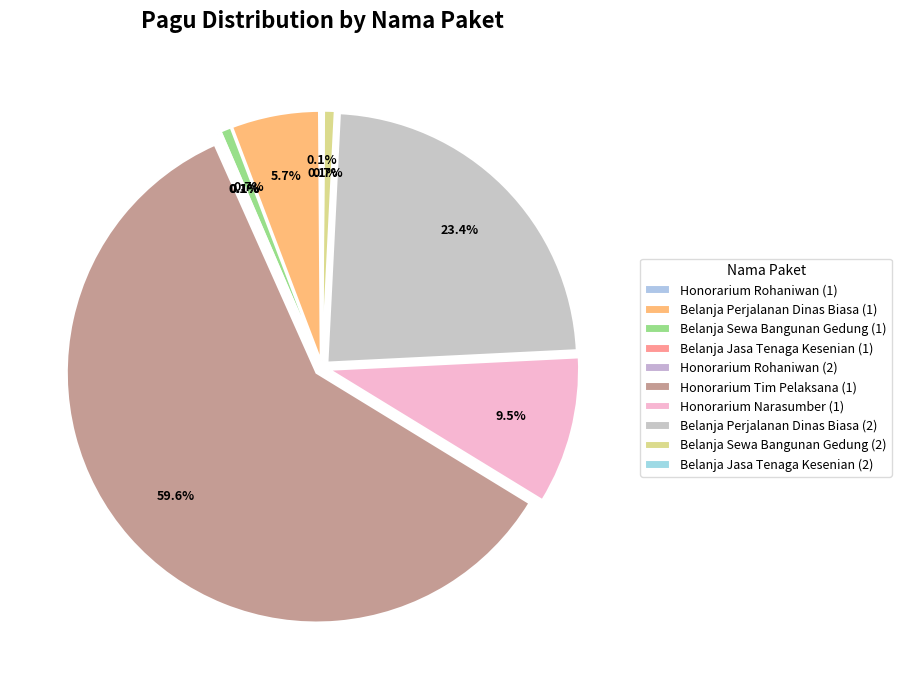

True or false: Belanja Perjalanan Dinas Biasa (2) accounts for 13% of the total.

False